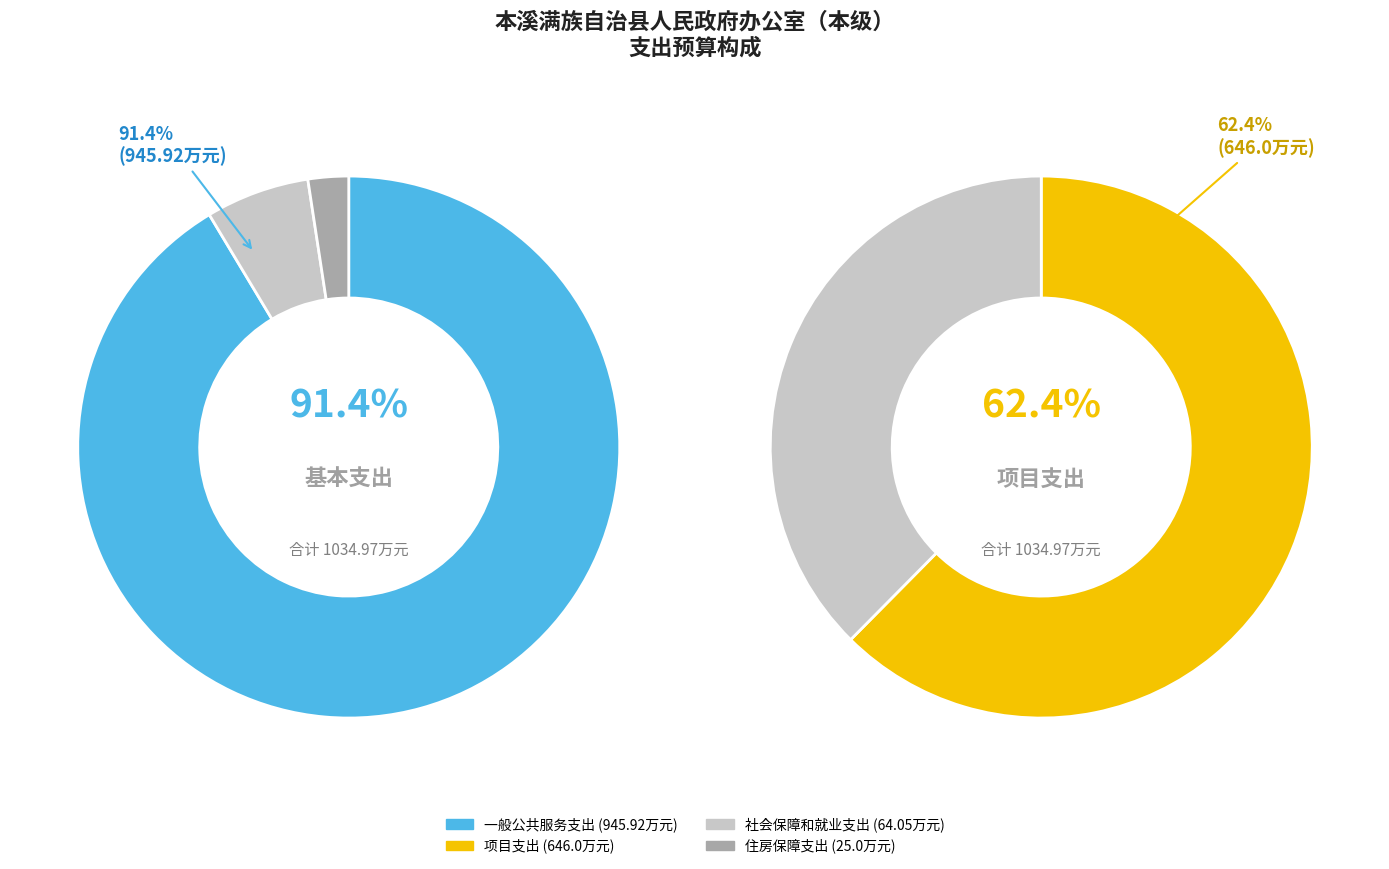

Is it true that 社会保障和就业支出 is 1% of the pie?

False